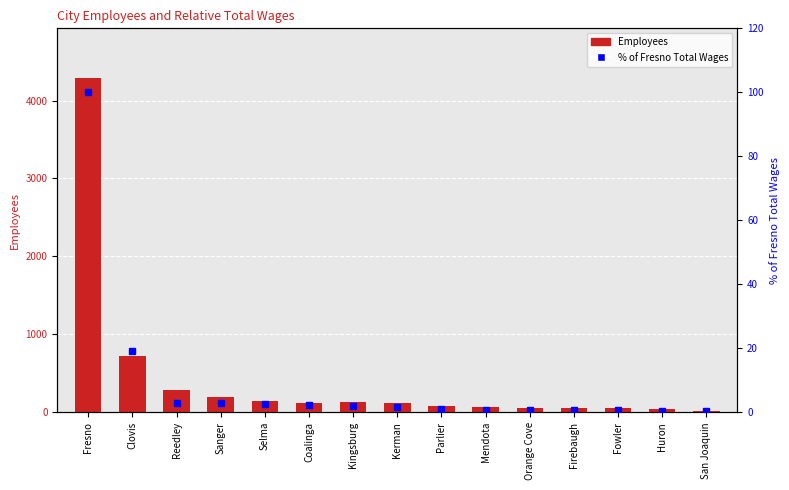

What is the highest value of the Employees series?

4284.0